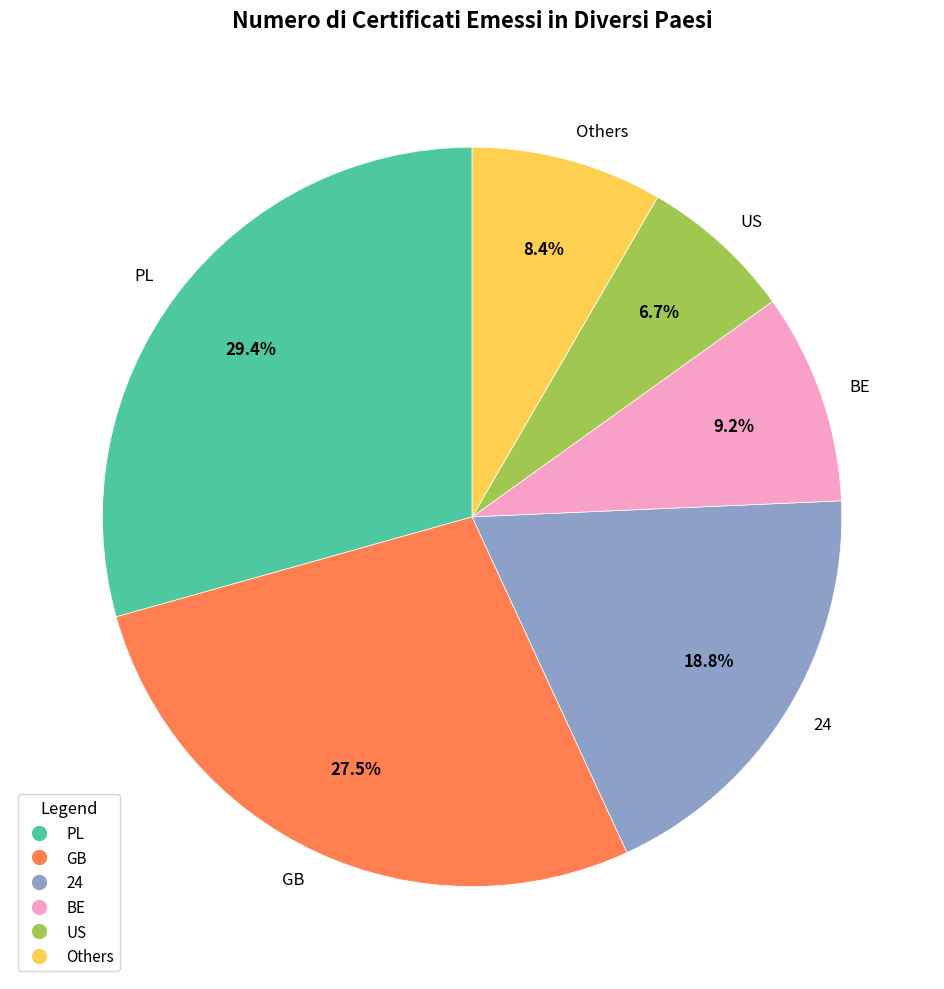

What is the total percentage of PL and GB?

56.9%